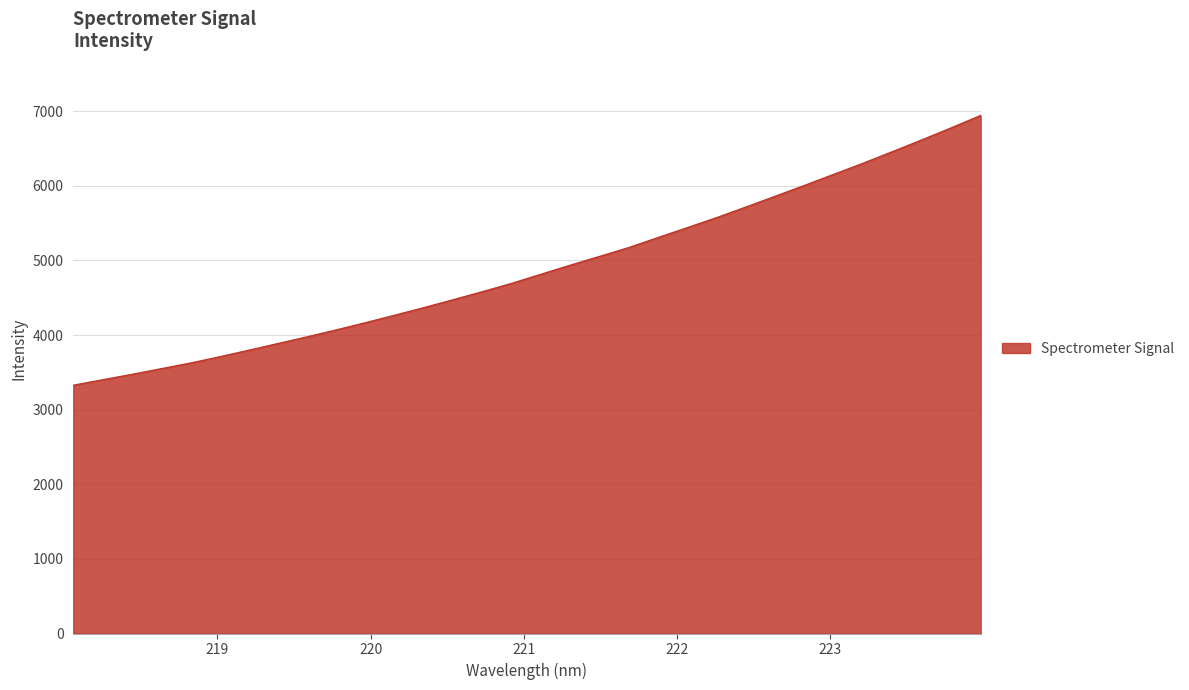

What is the minimum value shown in the chart?

3327.9